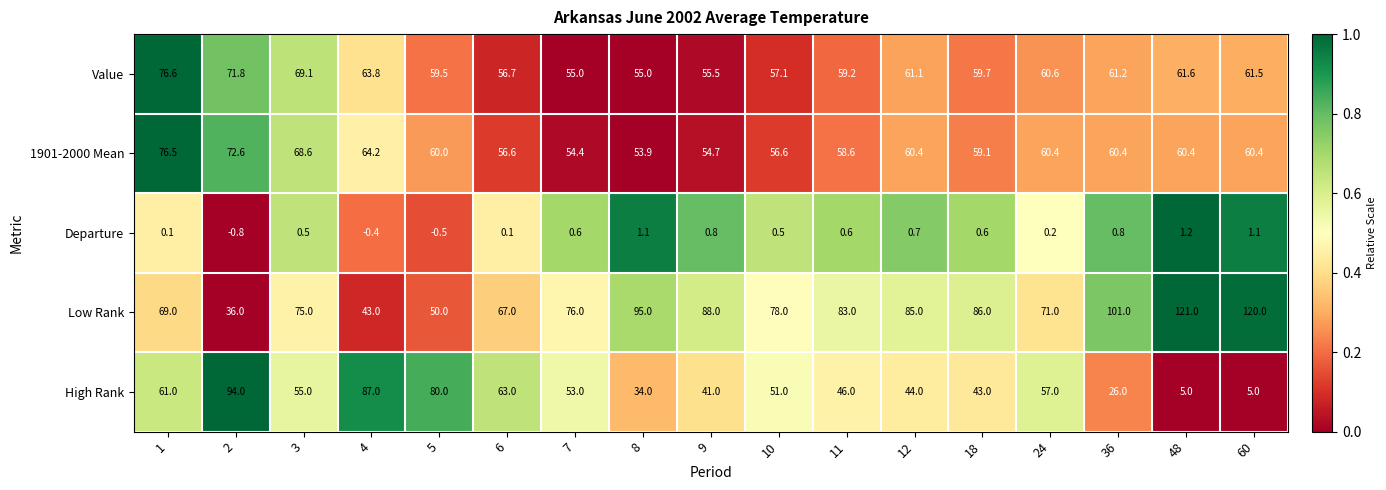

At which label is 1901-2000 Mean closest to 65?

4